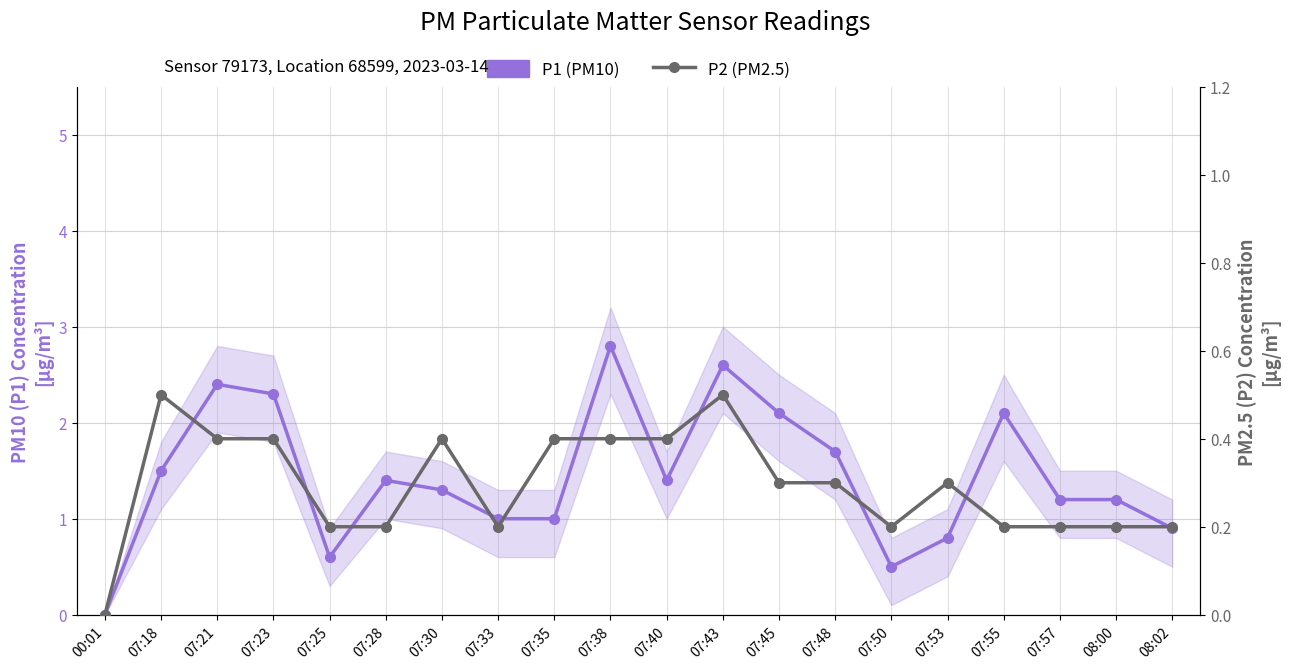

What is the difference between the maximum and second lowest values in the P1 (PM10) series?

2.3